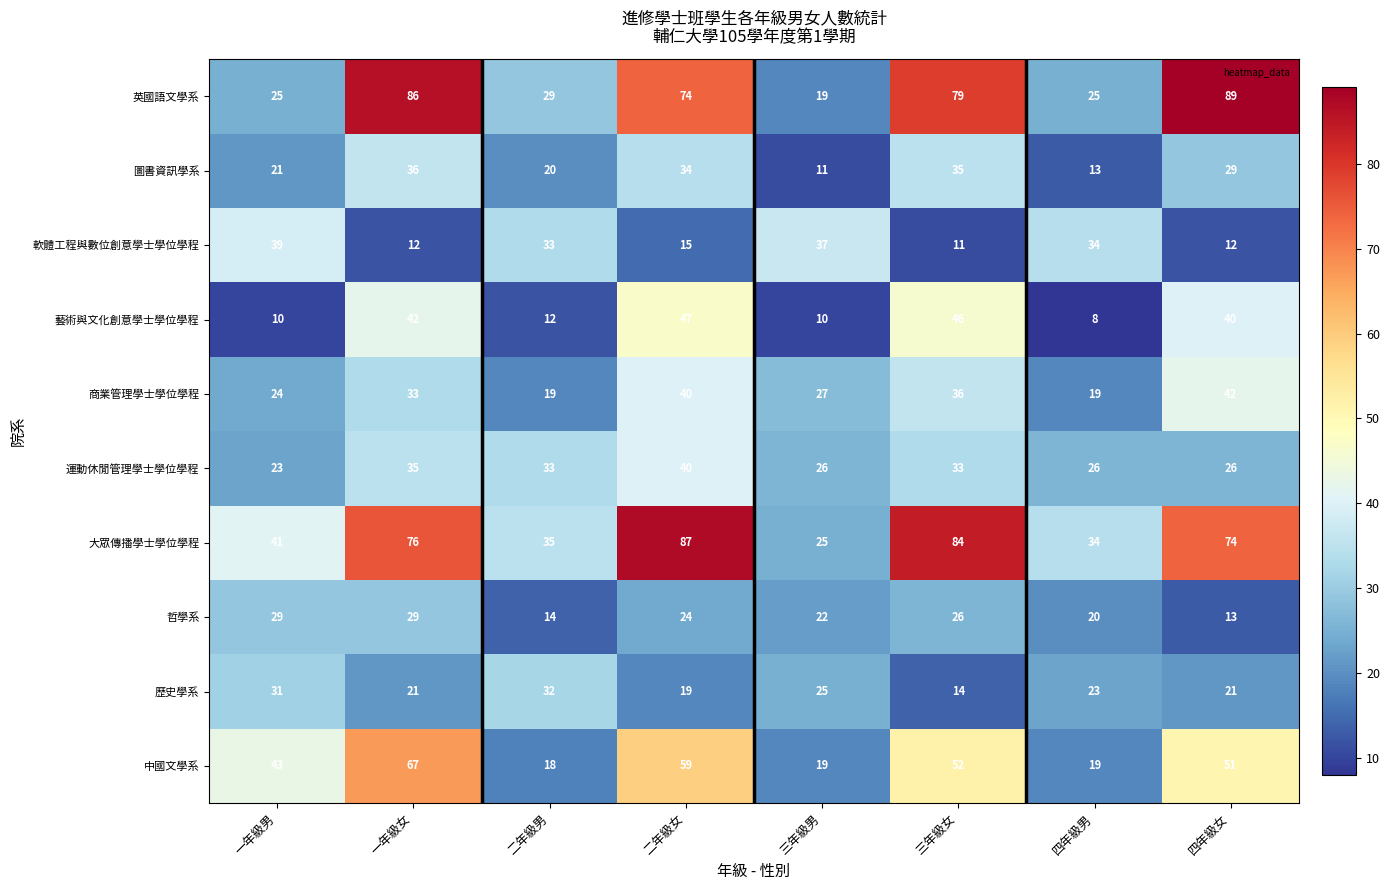

Read the 英國語文學系 value at 一年級女, to the nearest 10.

90